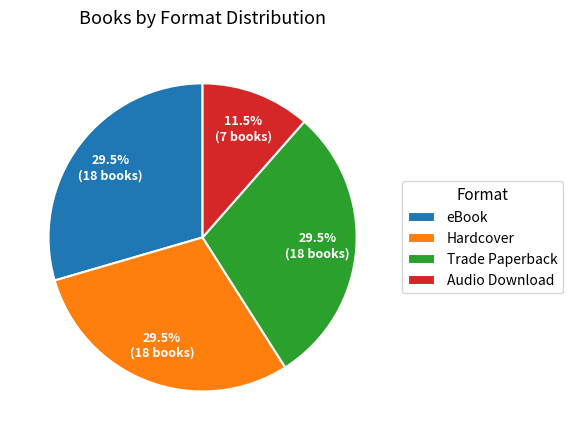

What percentage is NOT represented by Audio Download?

88.5%